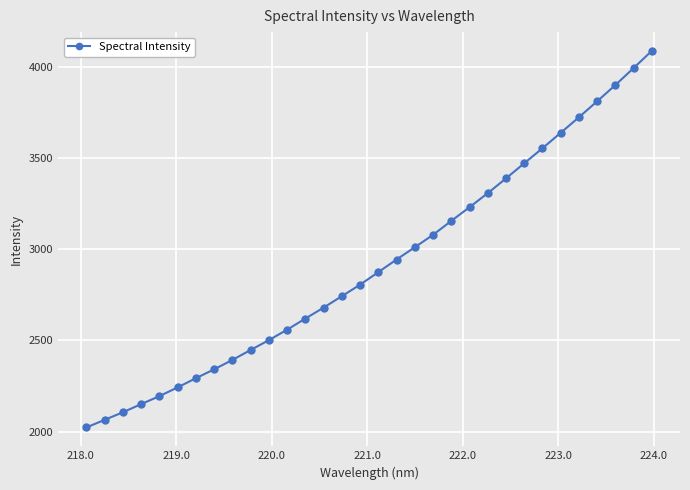

What is the minimum value shown in the chart?

2023.1